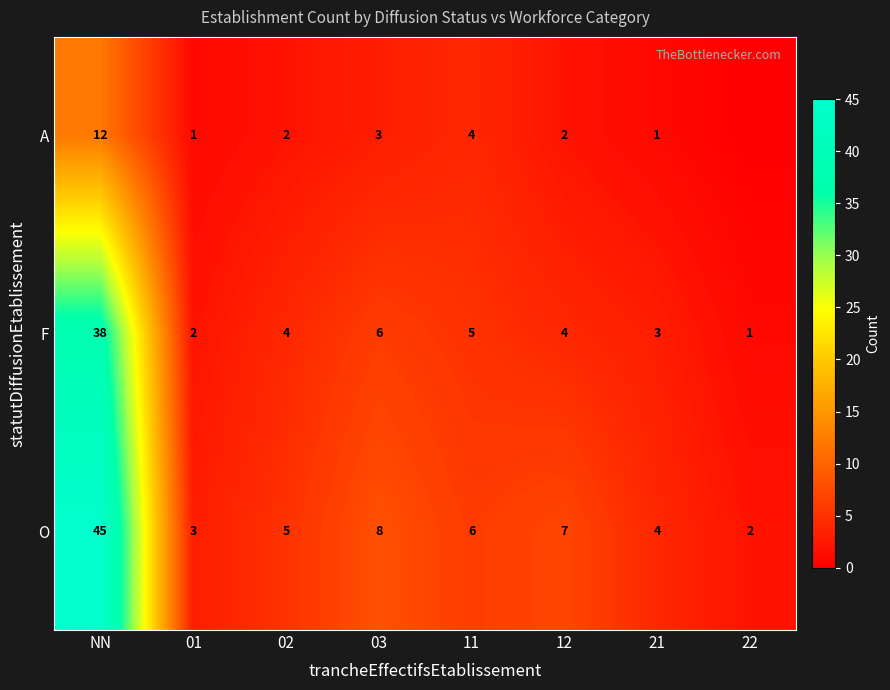

Which has a higher value, 12 or 01?

12